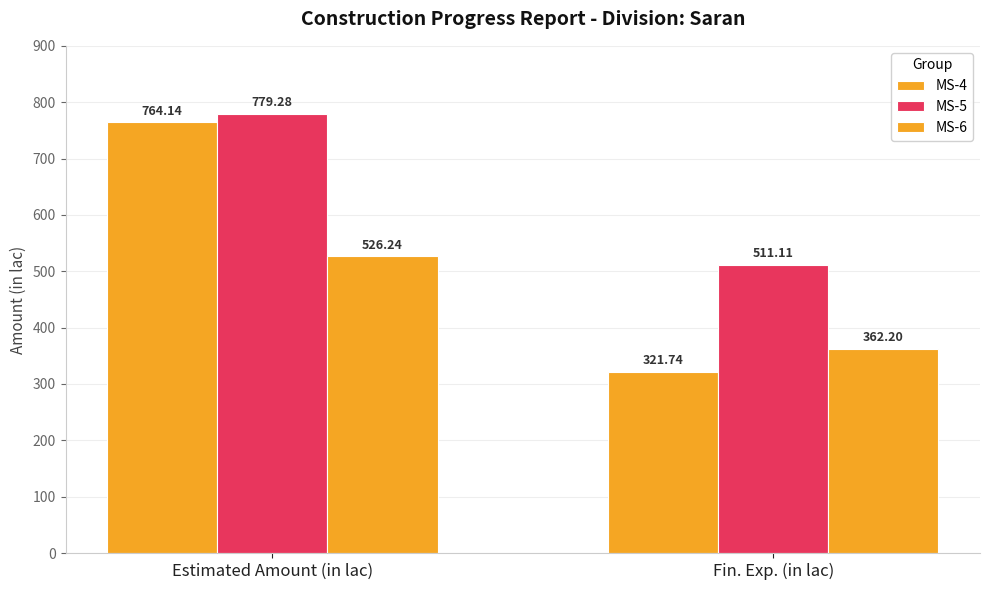

How many bars are there in each group?

3